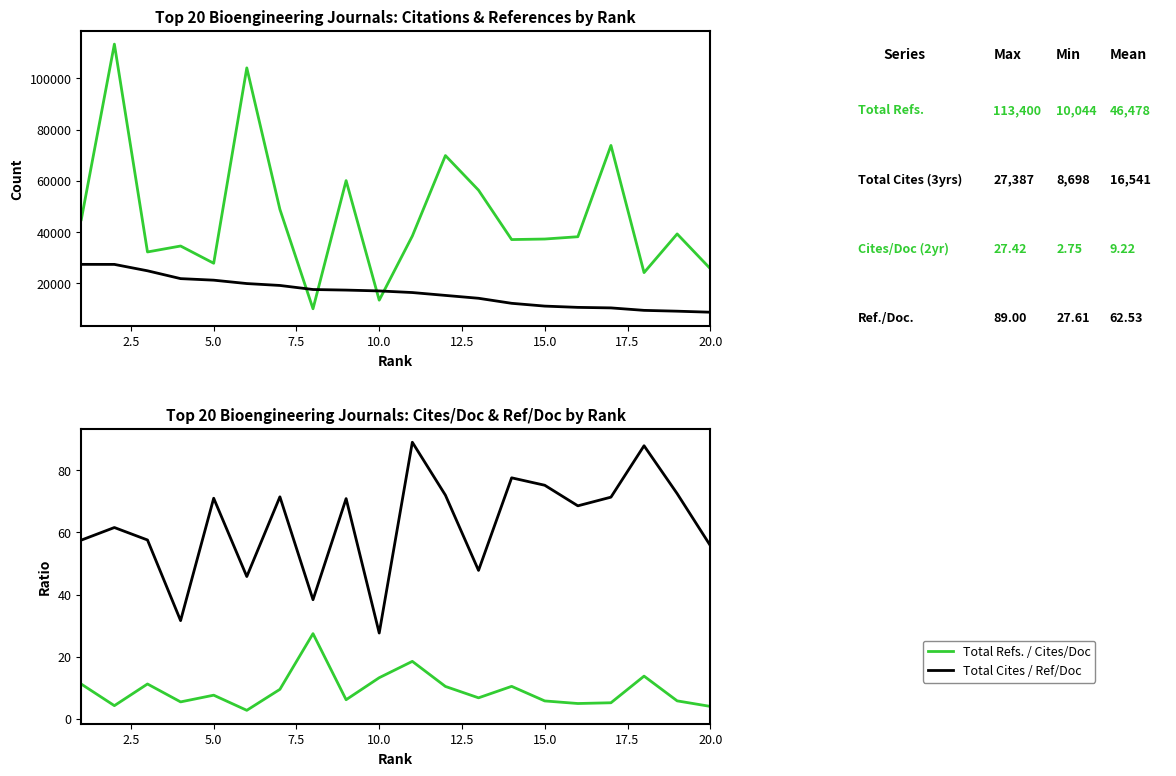

True or false: Cites / Doc. (2years) has a value of 4.8 at 12.5.

False